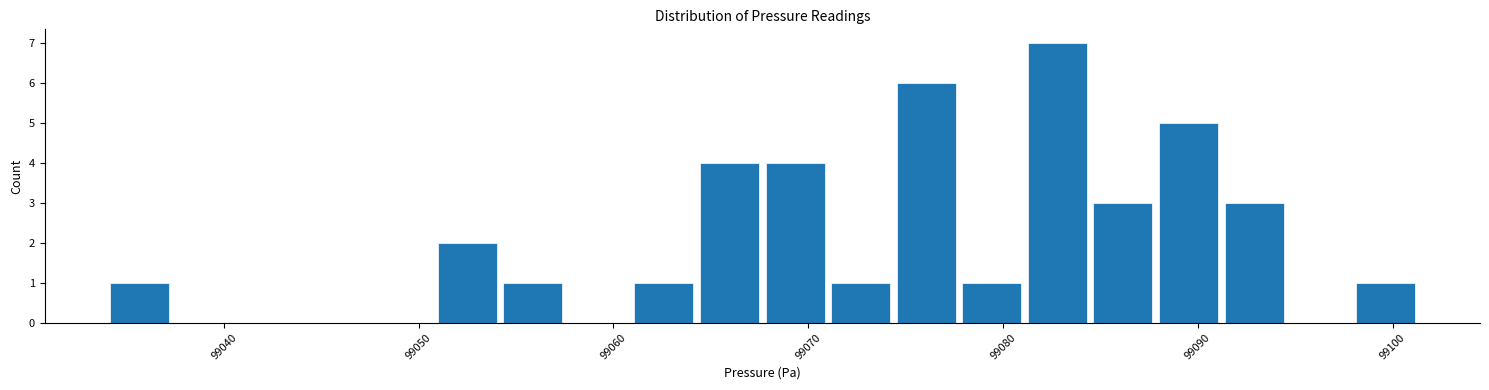

Around what value on the x-axis is the tallest bar? Give the approximate position of its centre, as read against the axis.

99083